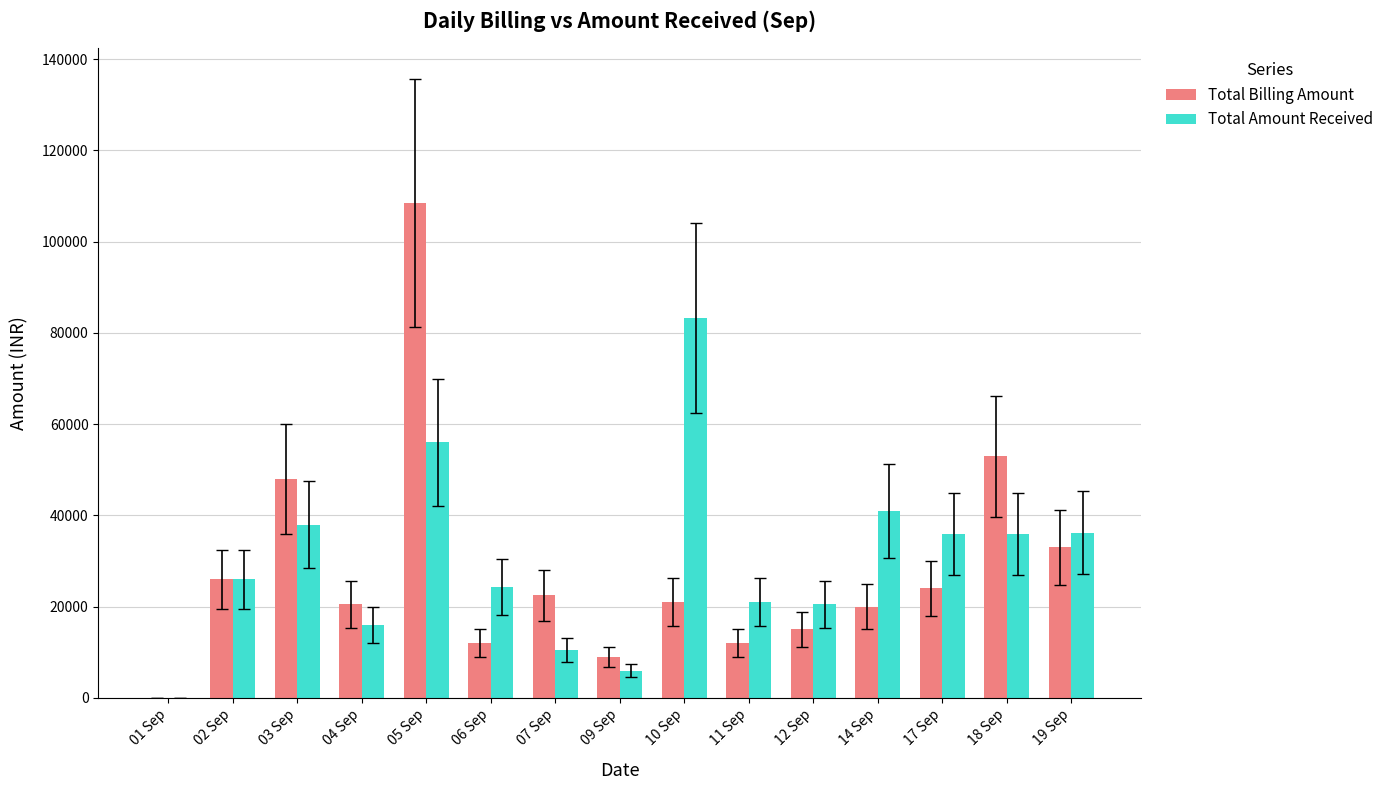

At which label is Total Billing Amount closest to 54250?

18 Sep